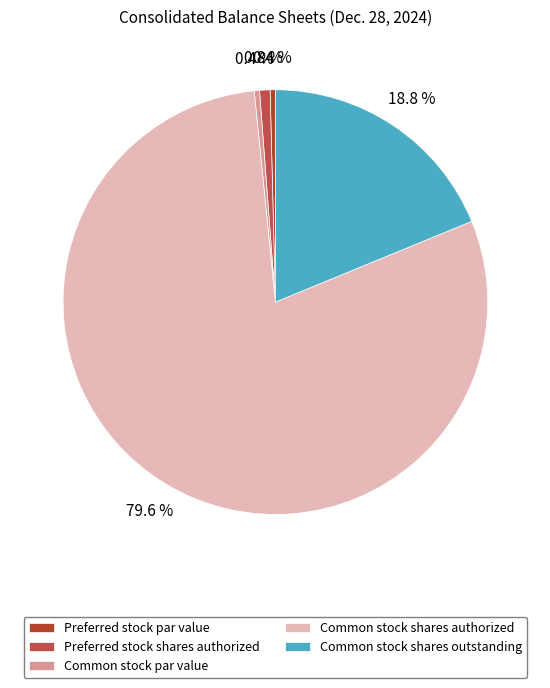

Which category has the biggest portion of the pie?

Common stock shares authorized